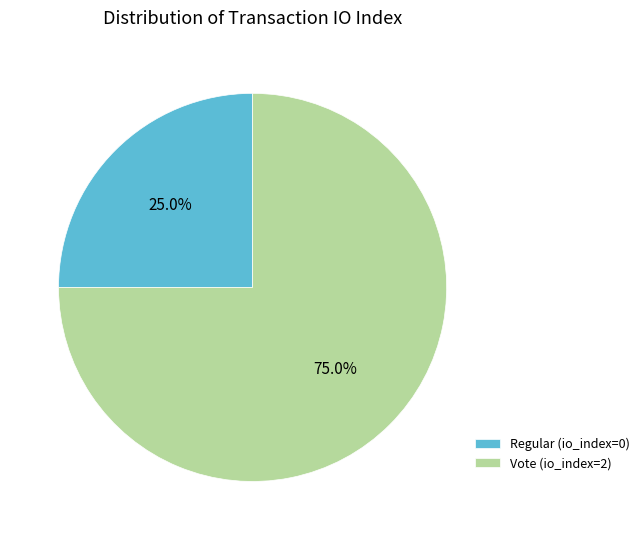

Count the number of slices in the pie.

2